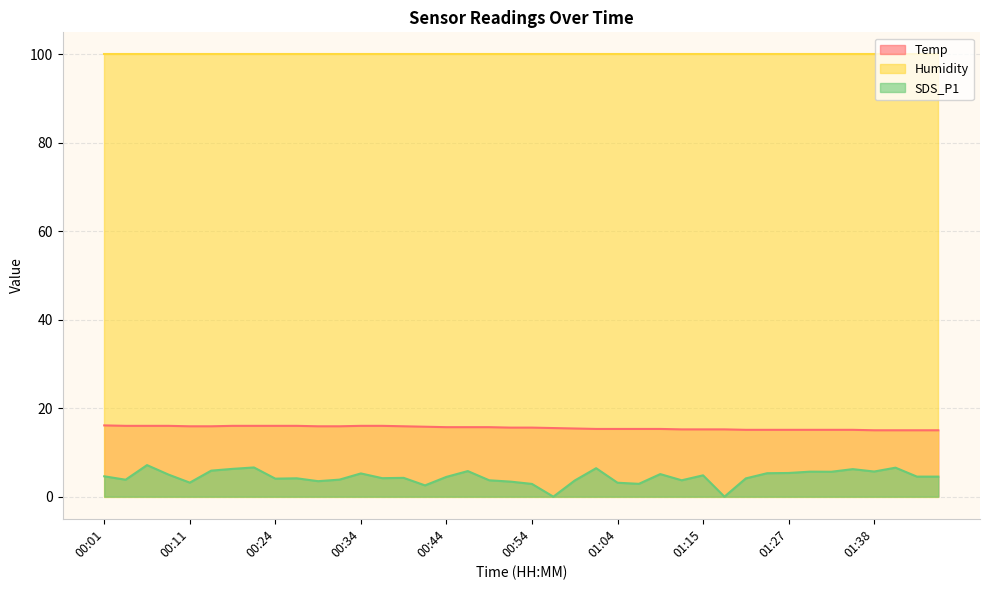

What is the label of the 36th point from the right?

00:11